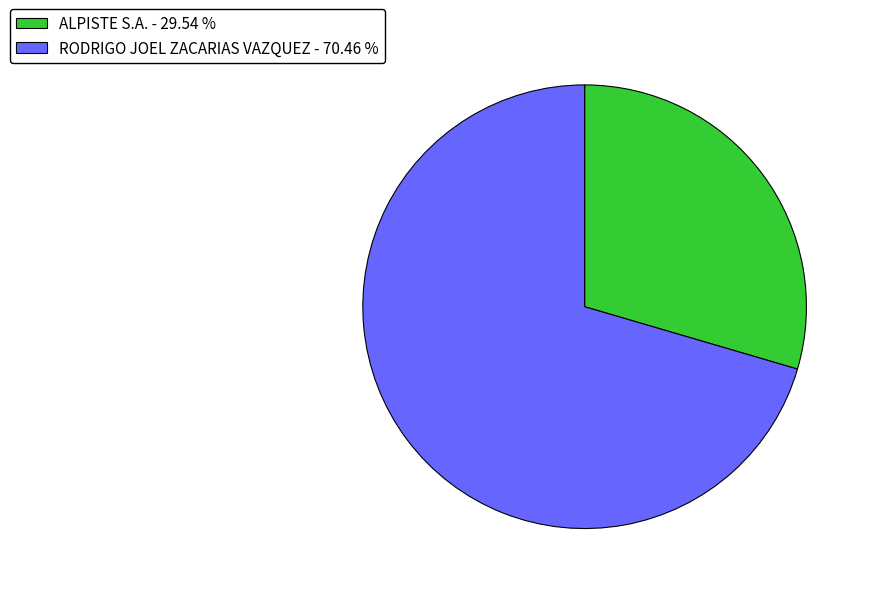

Between RODRIGO JOEL ZACARIAS VAZQUEZ and ALPISTE S.A., which is larger?

RODRIGO JOEL ZACARIAS VAZQUEZ